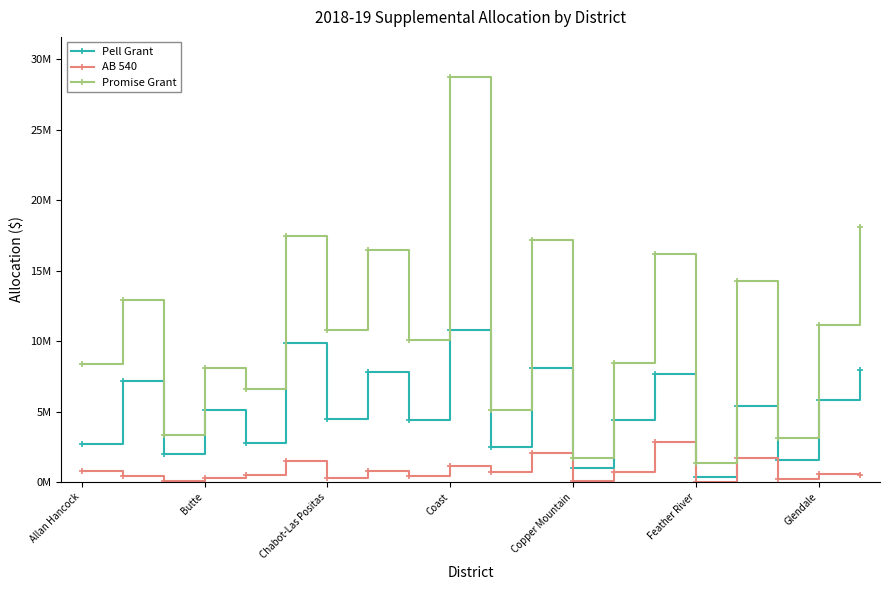

What is the average value of the Promise Grant series?

10973411